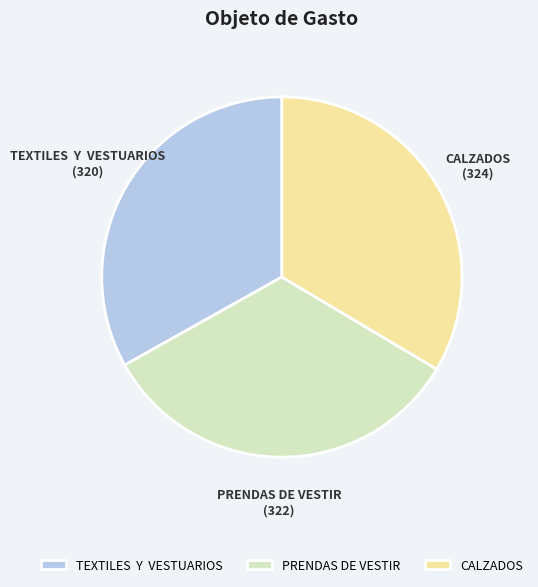

Is PRENDAS DE VESTIR the majority of the pie?

No